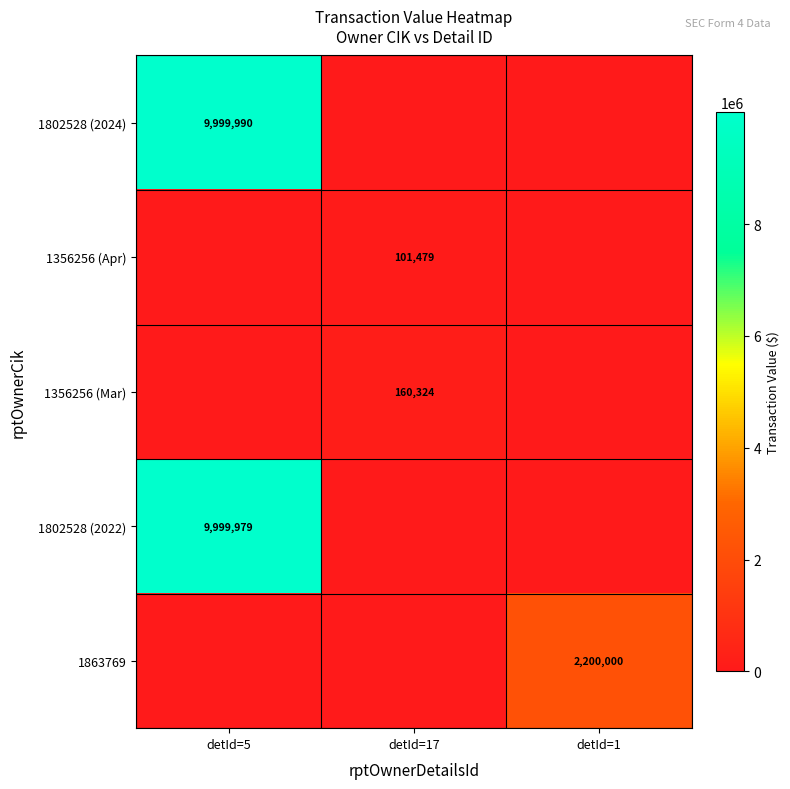

Is it true that 1802528 (2024) equals 9999990 at detId=5?

True